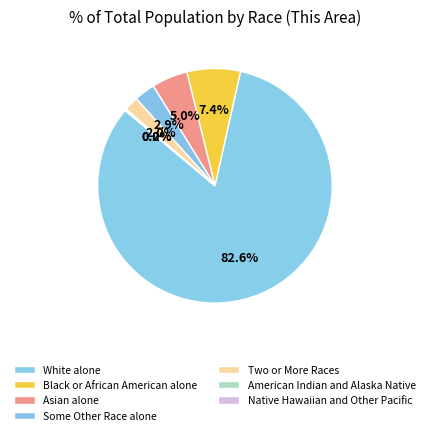

Combined, what portion of the pie is Black or African American alone and Asian alone?

12.3%